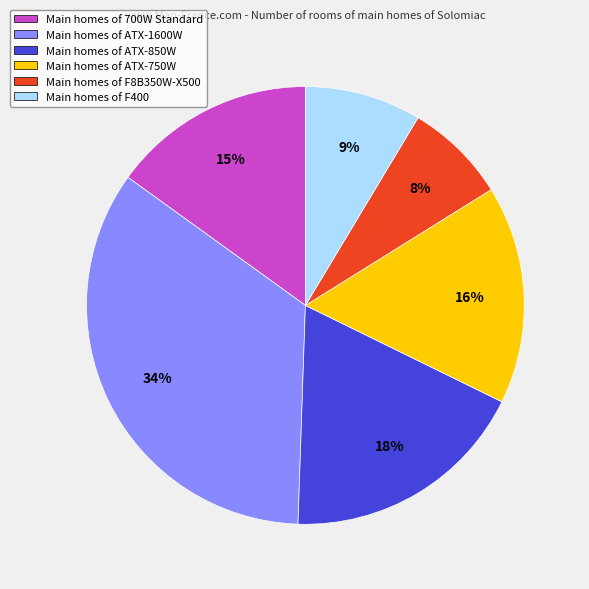

To the nearest percent, what is the combined percentage of Main homes of ATX-1600W and Main homes of 700W Standard?

49%